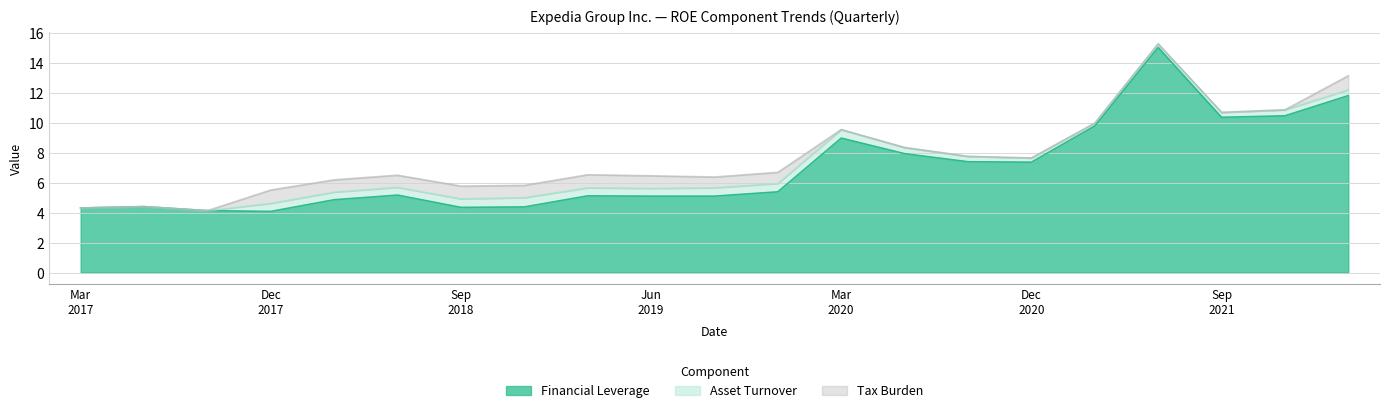

True or false: Financial Leverage has more than 2 points higher than both neighbors.

True